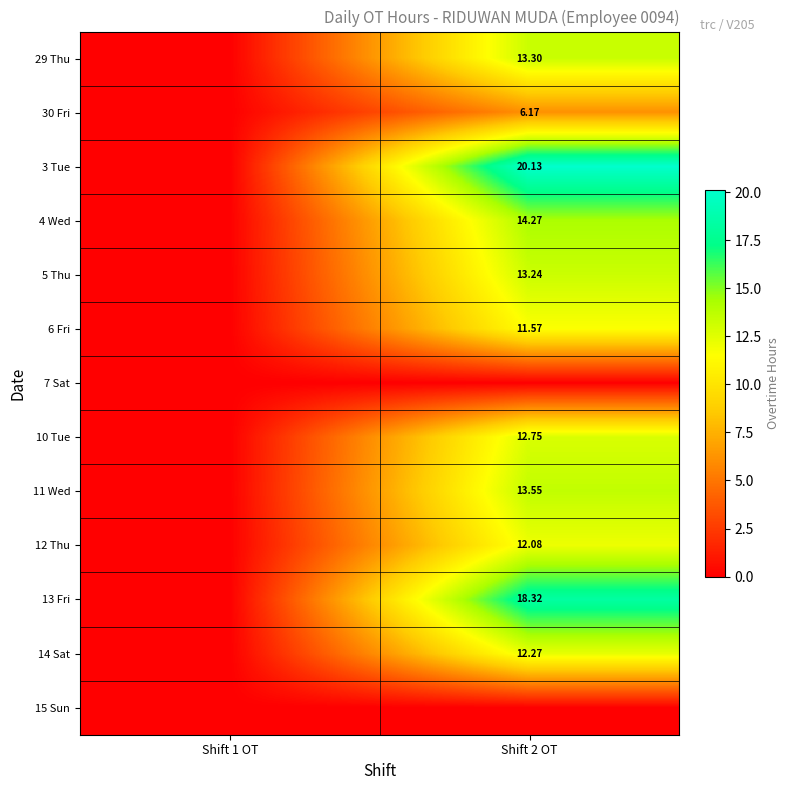

How many data points in 11 Wed are above 13?

1